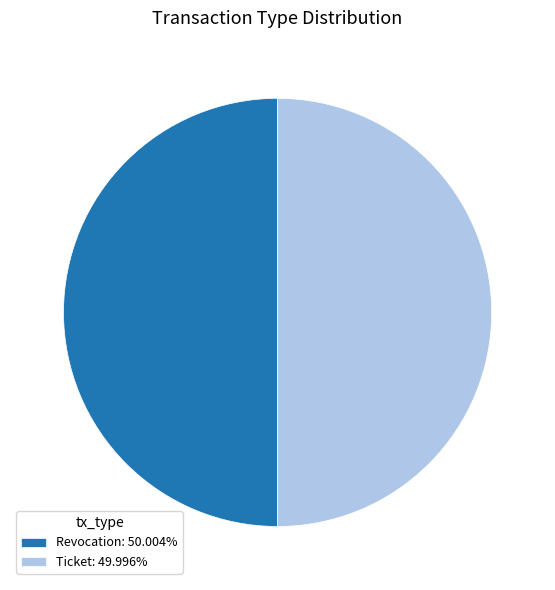

Count the number of slices in the pie.

2